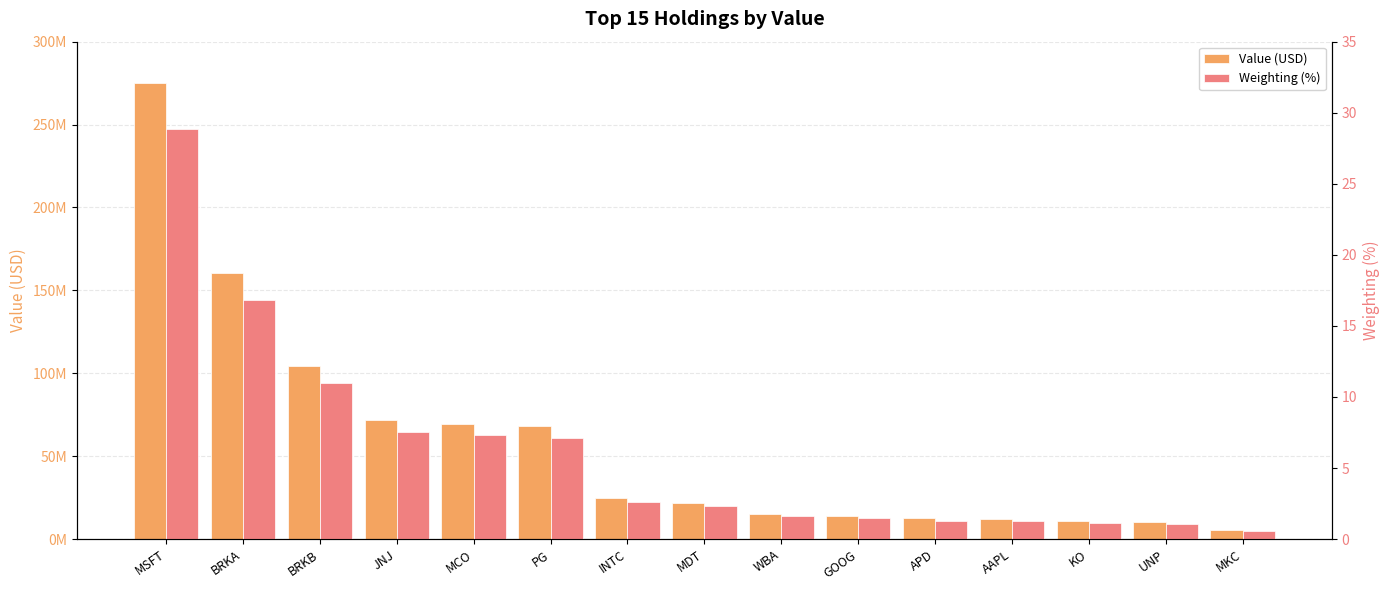

Reading left to right, transcribe all the data shown in this chart.

Value (USD): 275220000.0	160436000.0	104382000.0	71671000.0	69577000.0	68124000.0	24885000.0	21936000.0	15314000.0	14098000.0	12458000.0	12292000.0	11054000.0	10322000.0	5540000.0
Weighting (%): 28.9	16.8	11.0	7.5	7.3	7.1	2.6	2.3	1.6	1.5	1.3	1.3	1.2	1.1	0.6